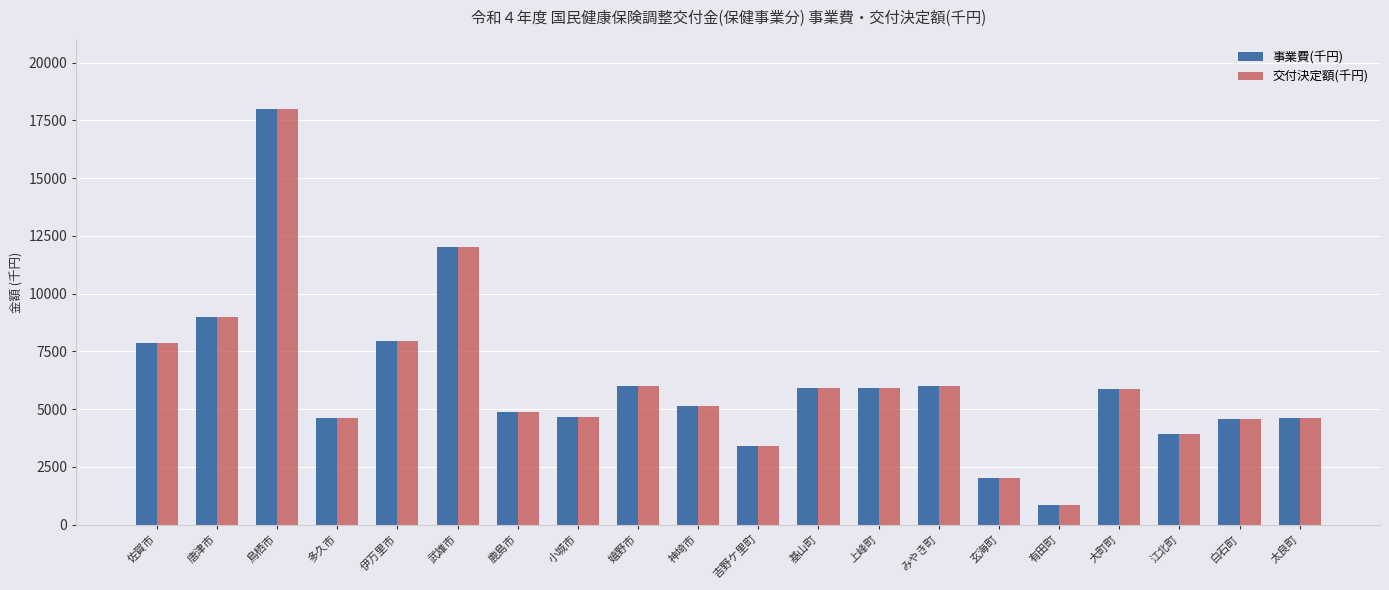

Which category has the highest value in the 交付決定額(千円) series?

鳥栖市